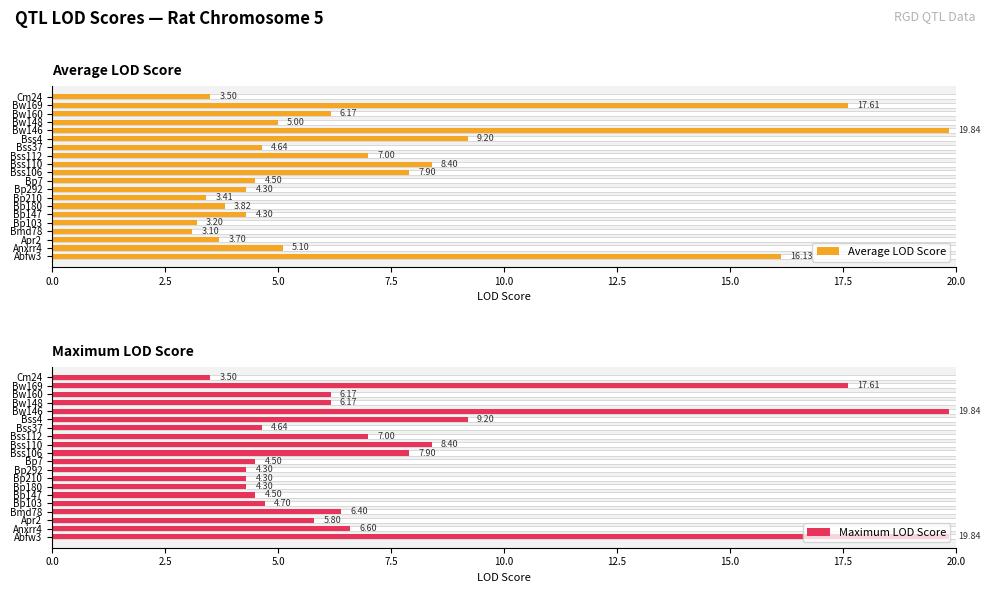

What is the value of the Average LOD Score bar at the 11th from the left?

7.9